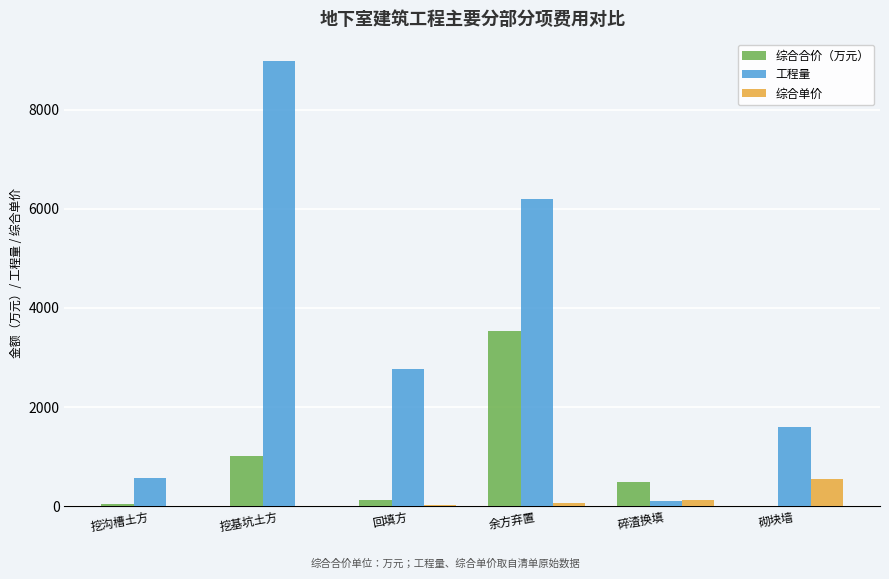

How many data points in 综合单价 are above 64?

3